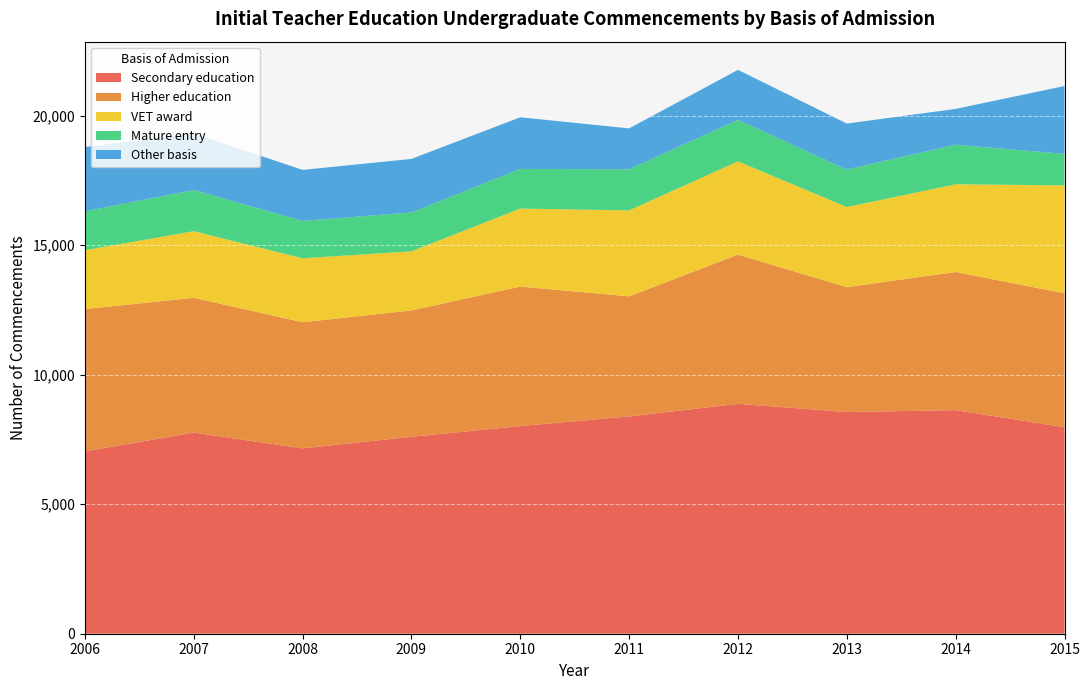

Reading left to right, what are all the values shown in this chart?

Secondary education: 2006=7038	2007=7763	2008=7154	2009=7599	2010=8014	2011=8386	2012=8872	2013=8557	2014=8629	2015=7970
Higher education: 2006=5492	2007=5199	2008=4869	2009=4877	2010=5383	2011=4636	2012=5759	2013=4819	2014=5331	2015=5168
VET award: 2006=2270	2007=2573	2008=2466	2009=2283	2010=3012	2011=3316	2012=3601	2013=3092	2014=3387	2015=4166
Mature entry: 2006=1503	2007=1590	2008=1443	2009=1500	2010=1531	2011=1587	2012=1600	2013=1445	2014=1528	2015=1212
Other basis: 2006=2481	2007=2185	2008=1969	2009=2066	2010=1991	2011=1578	2012=1930	2013=1776	2014=1380	2015=2622